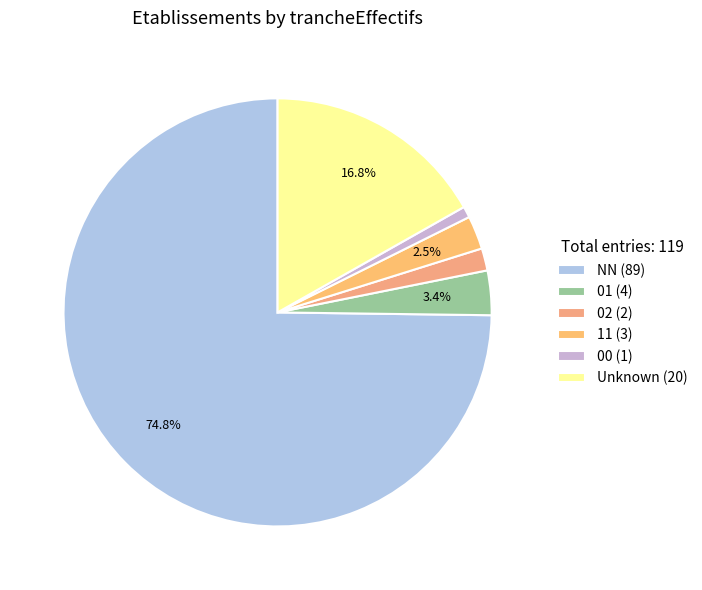

Which category has the smallest portion of the pie?

00 (1)